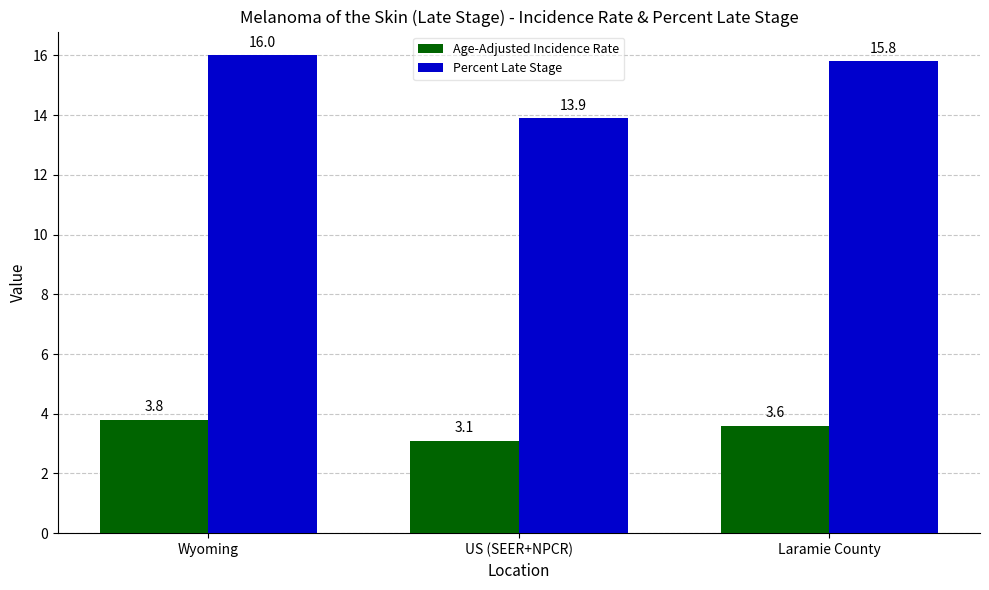

What is the sum of all Age-Adjusted Incidence Rate values?

10.5